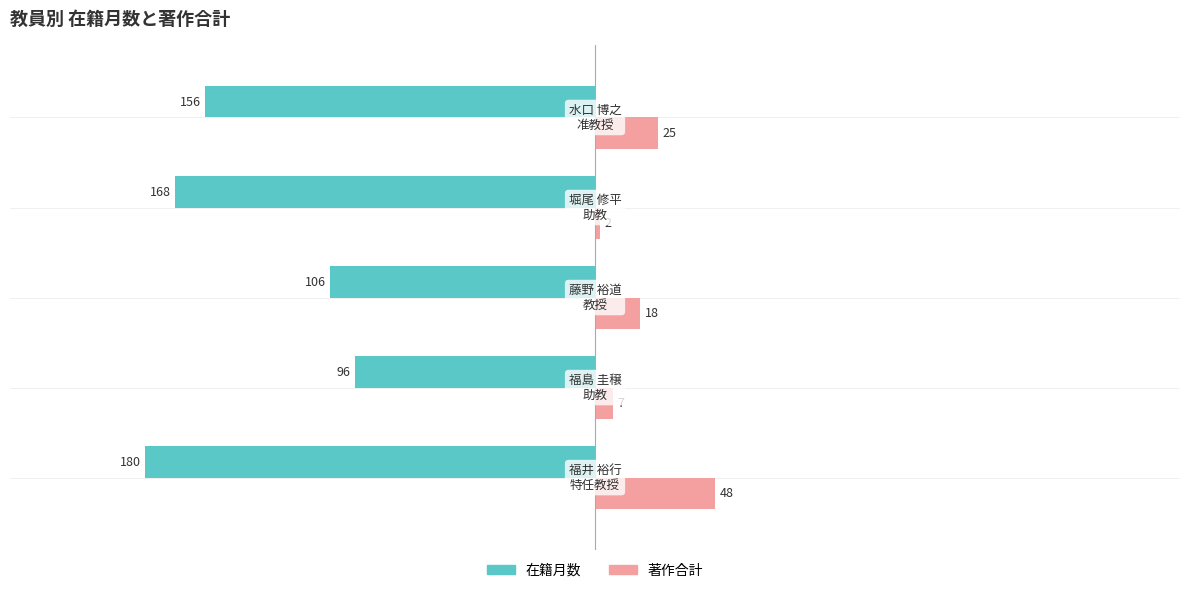

What are all the series names shown in the legend?

在籍月数, 著作合計